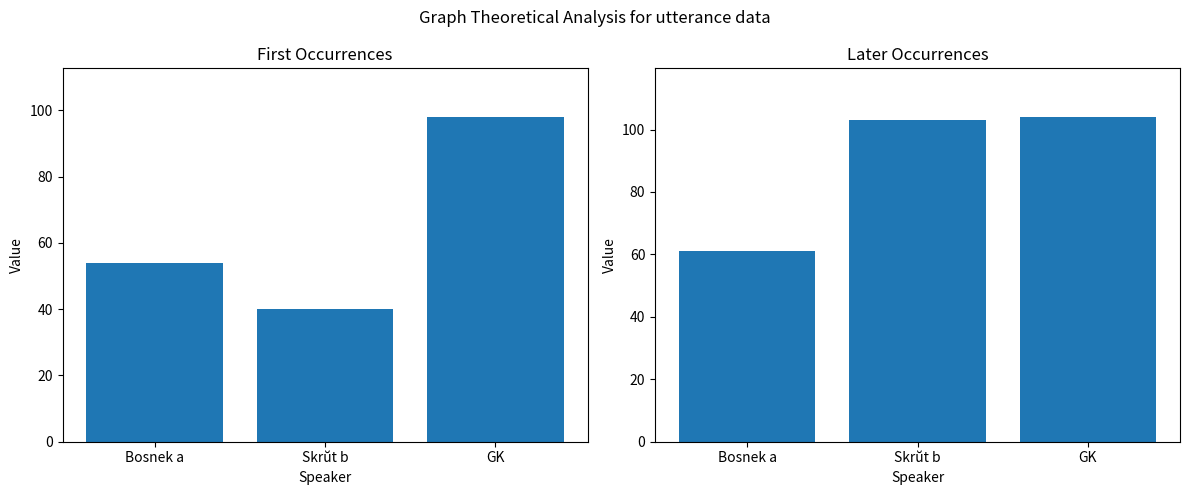

What is the difference between the highest and lowest values at Bosnek a?

7